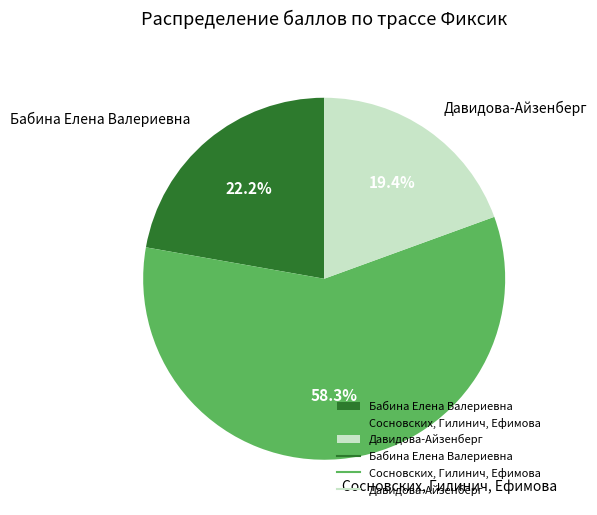

Rank the categories by value from highest to lowest.

Сосновских, Гилинич, Ефимова, Бабина Елена Валериевна, Давидова-Айзенберг